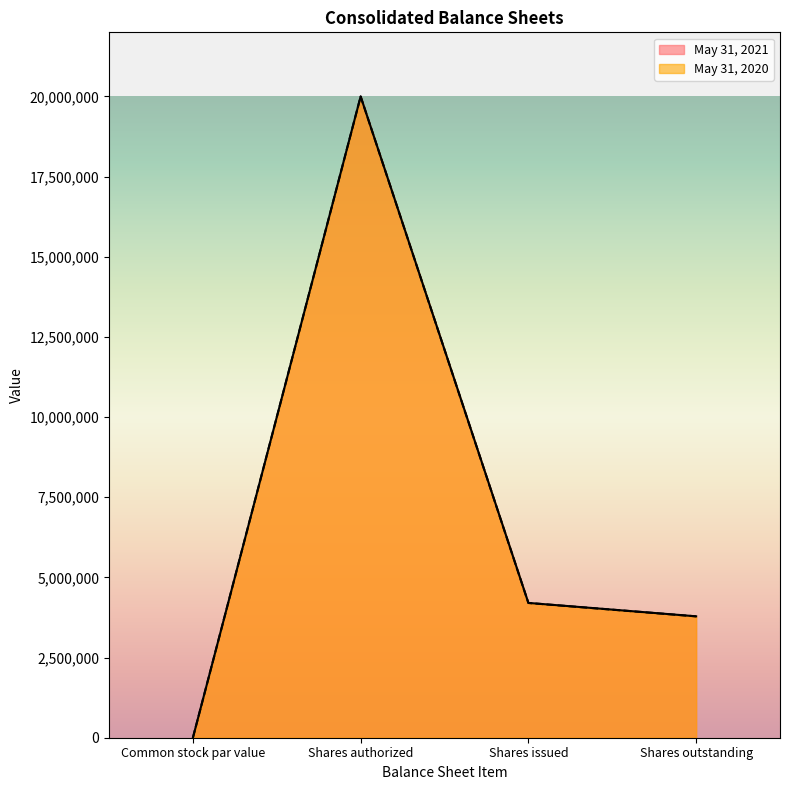

What is the label of the 3rd point from the right?

Shares authorized